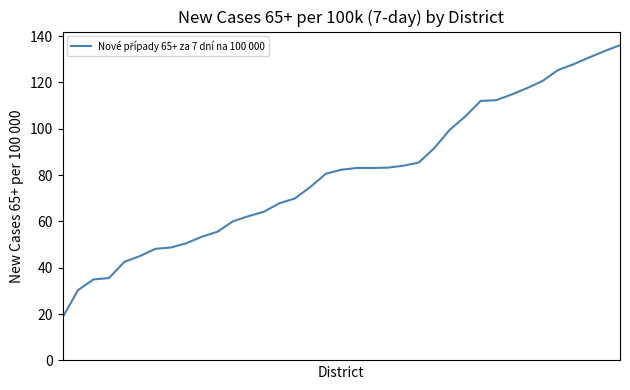

What is the minimum value shown in the chart?

18.5